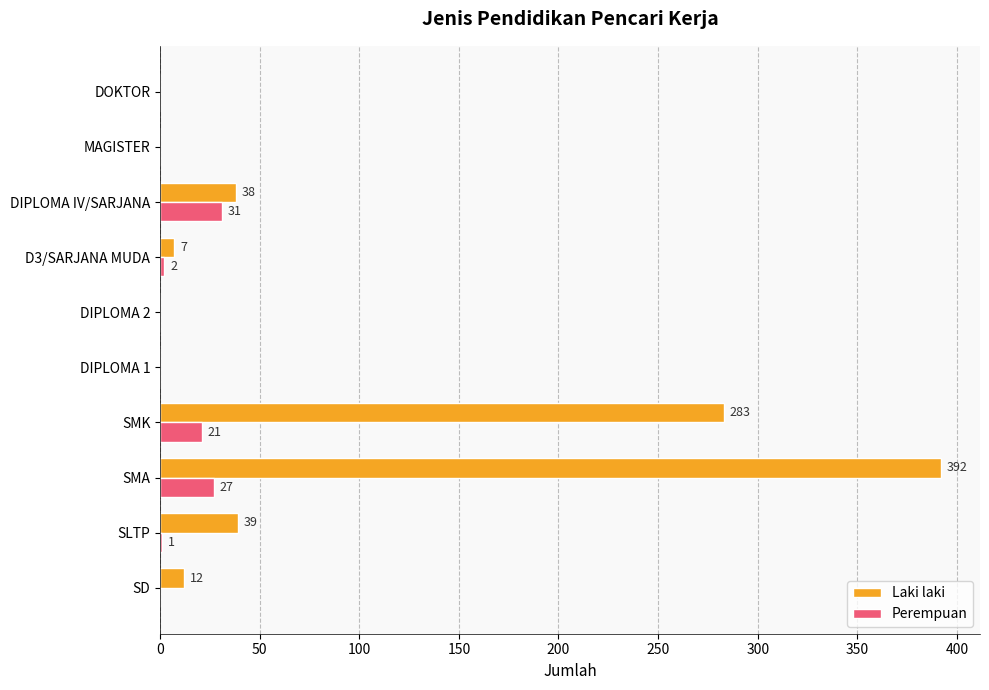

What is the maximum value shown in the chart?

392